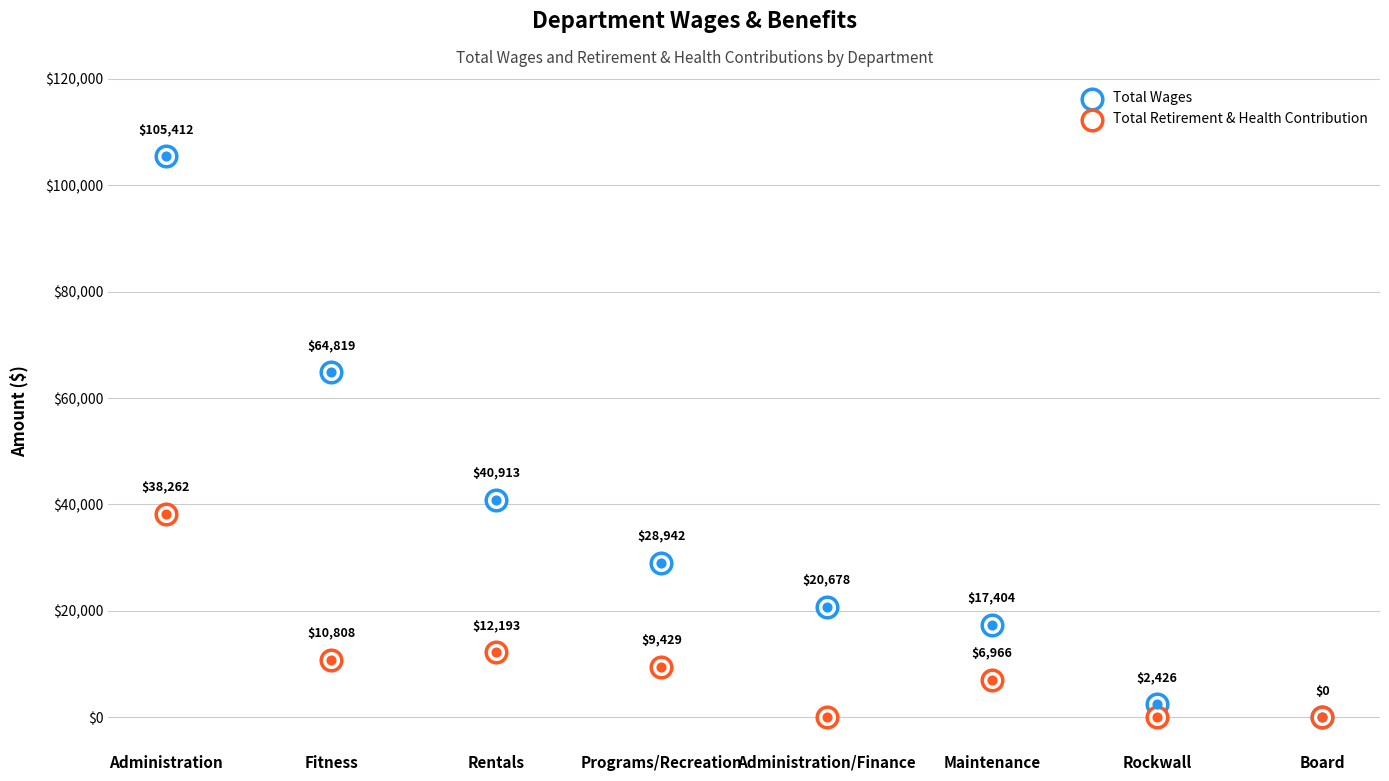

Which series reaches the maximum Y coordinate?

Total Wages